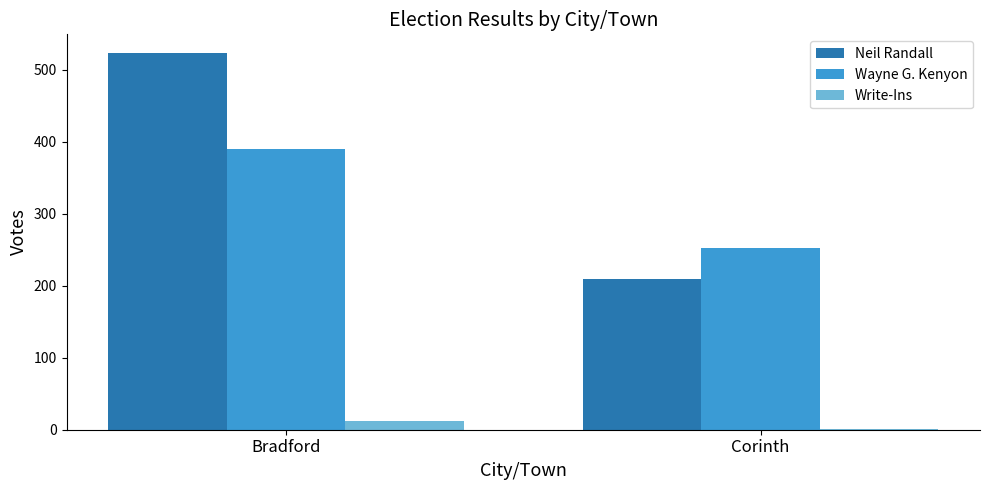

True or false: Write-Ins has a value of 1 at Corinth.

True